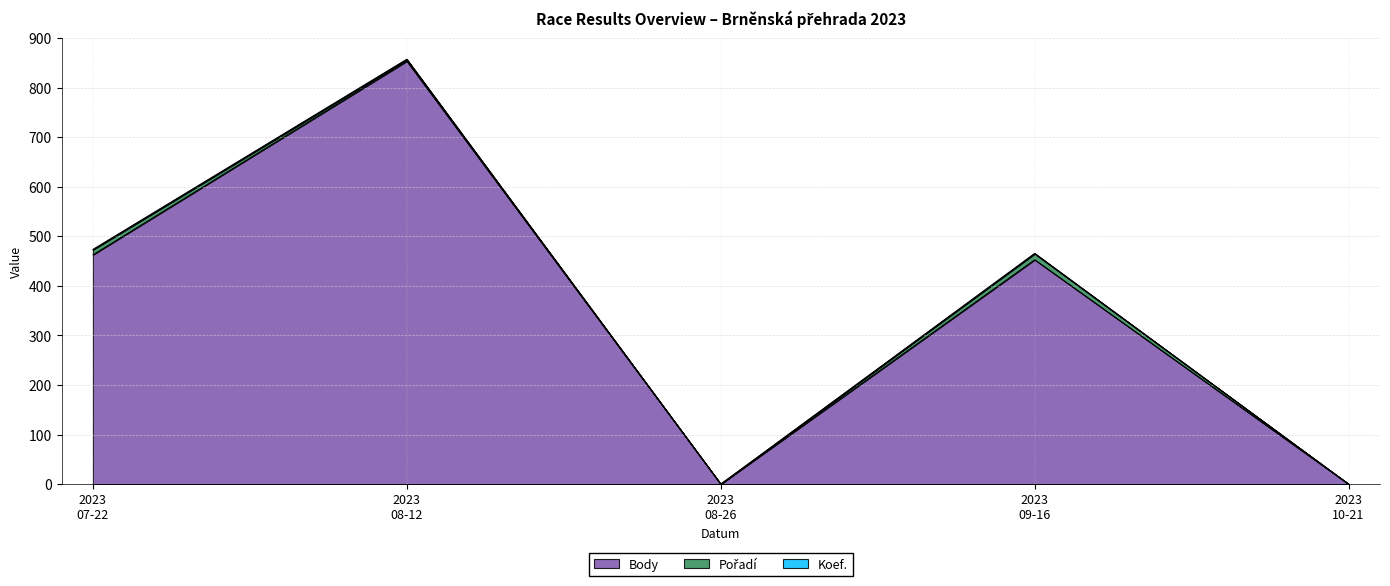

How many values in Pořadí are above zero?

3